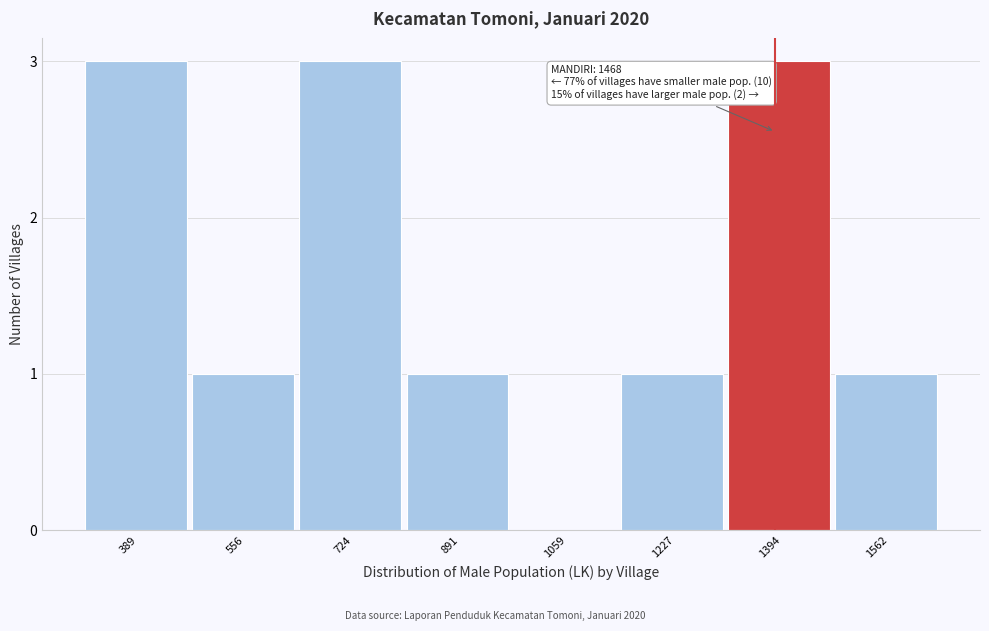

Reading left to right, what are all the values shown in this chart?

389=3	556=1	724=3	891=1	1059=0	1227=1	1394=3	1562=1